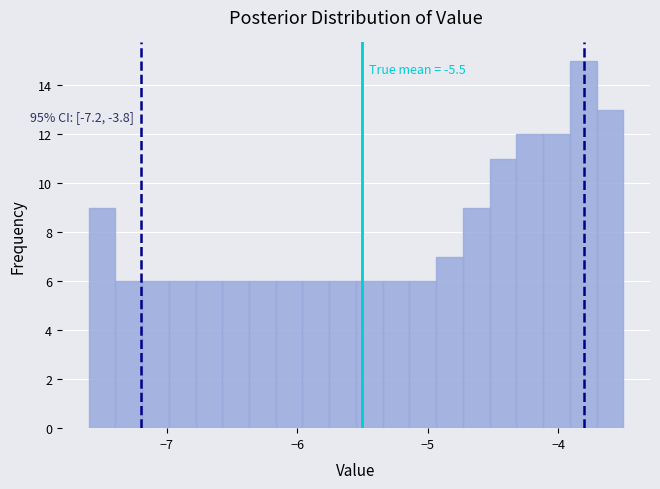

Read against the x-axis, roughly where is the centre of the tallest bar?

-3.8